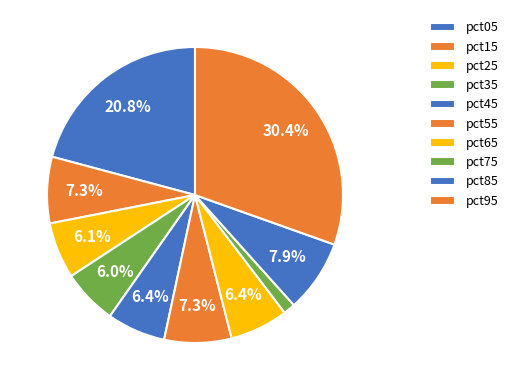

Which slice is the largest?

pct95